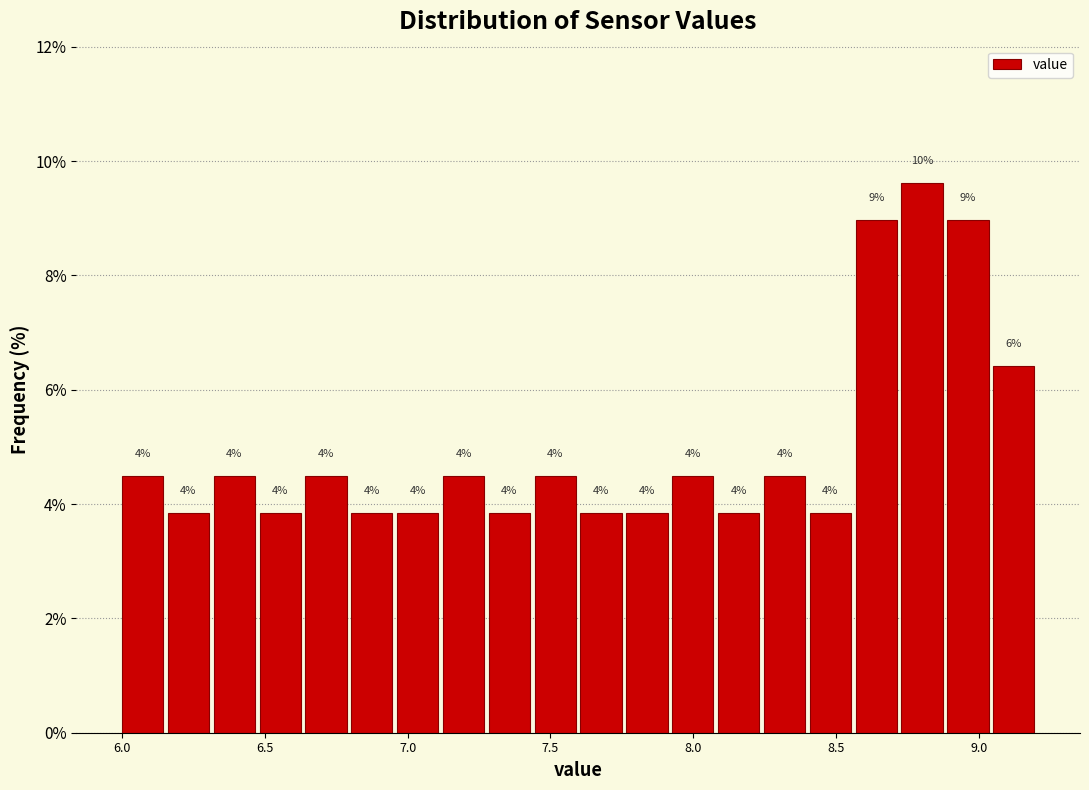

Read against the x-axis, roughly where is the centre of the tallest bar?

8.80